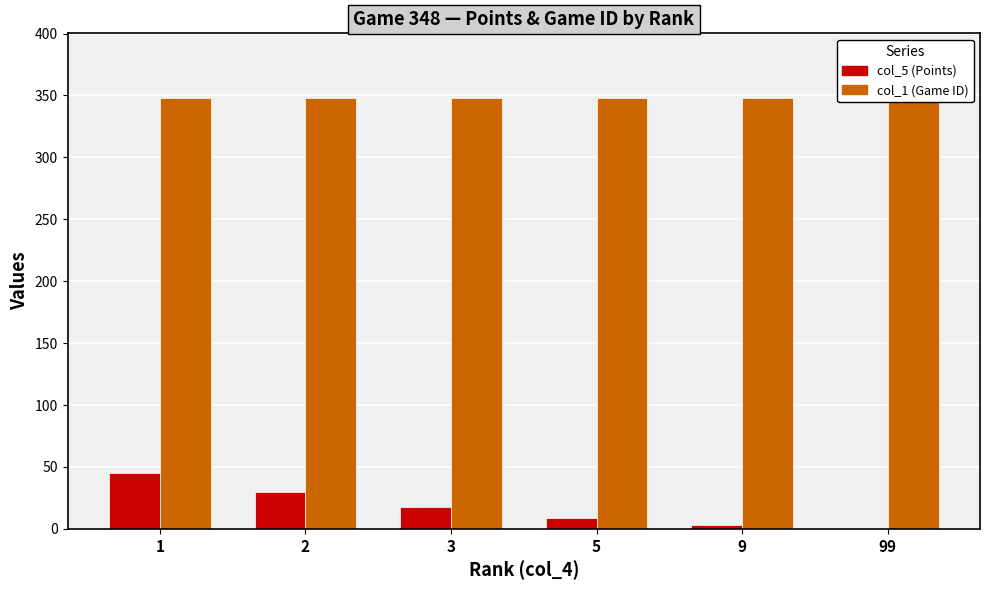

At which category is the sum across all series the highest?

1